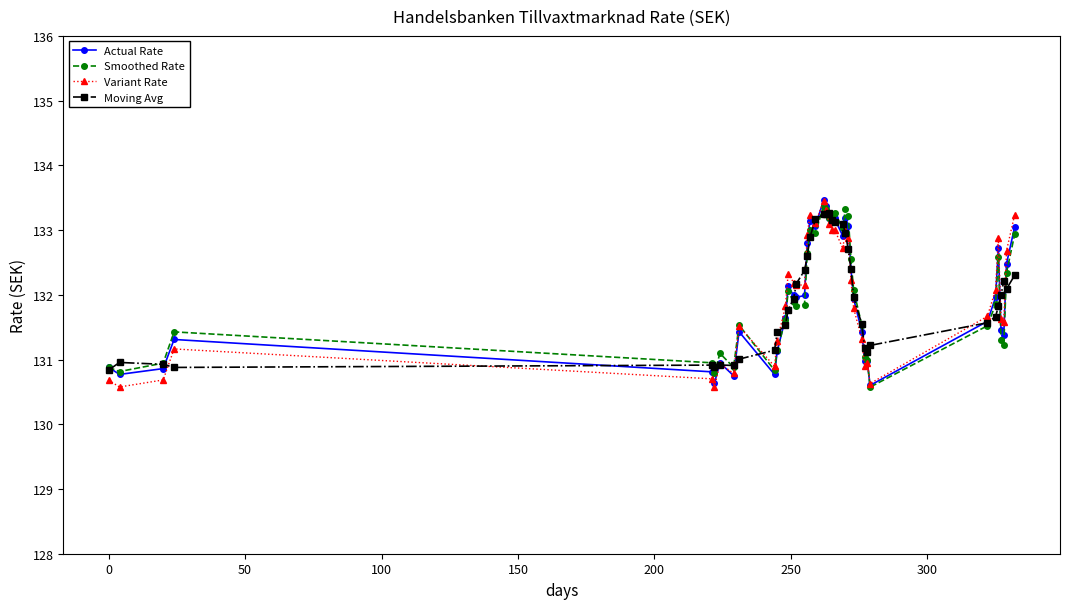

What is the value of the Smoothed Rate point at the 4th from the left?

131.4